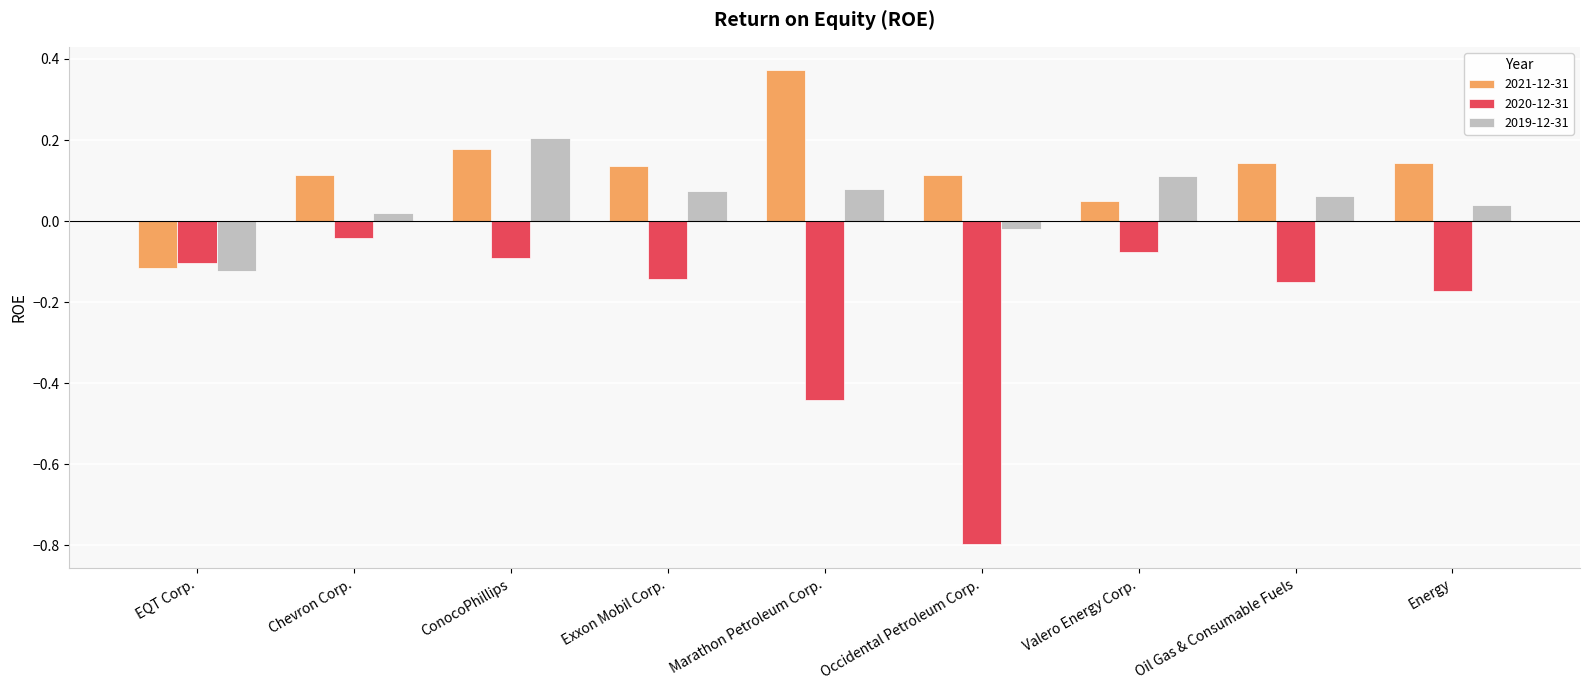

How many categories are shown in the chart?

9